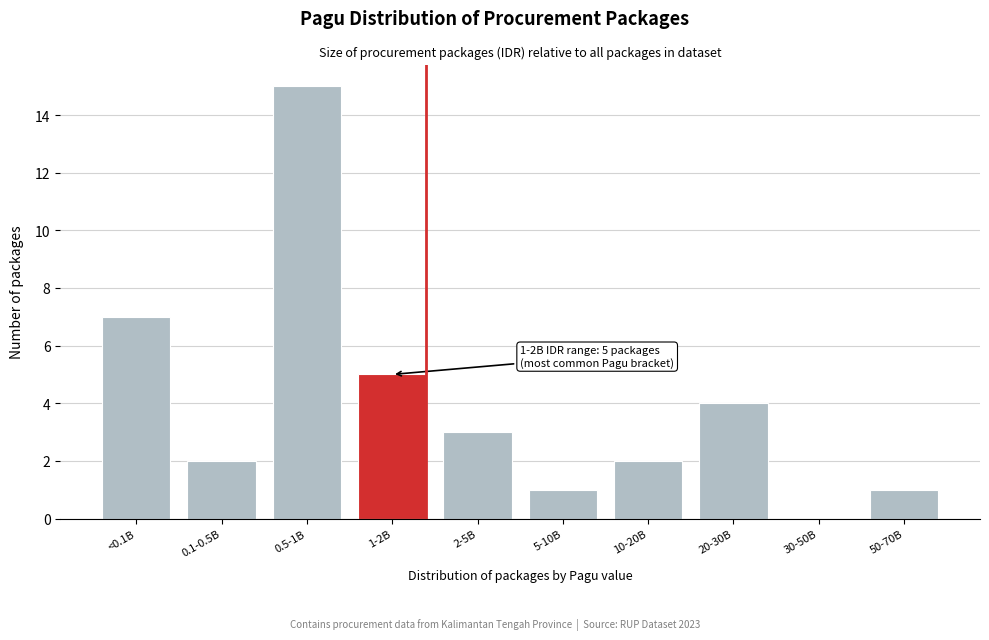

Reading right to left, extract all data points from this chart.

50-70B=1	30-50B=0	20-30B=4	10-20B=2	5-10B=1	2-5B=3	1-2B=5	0.5-1B=15	0.1-0.5B=2	<0.1B=7